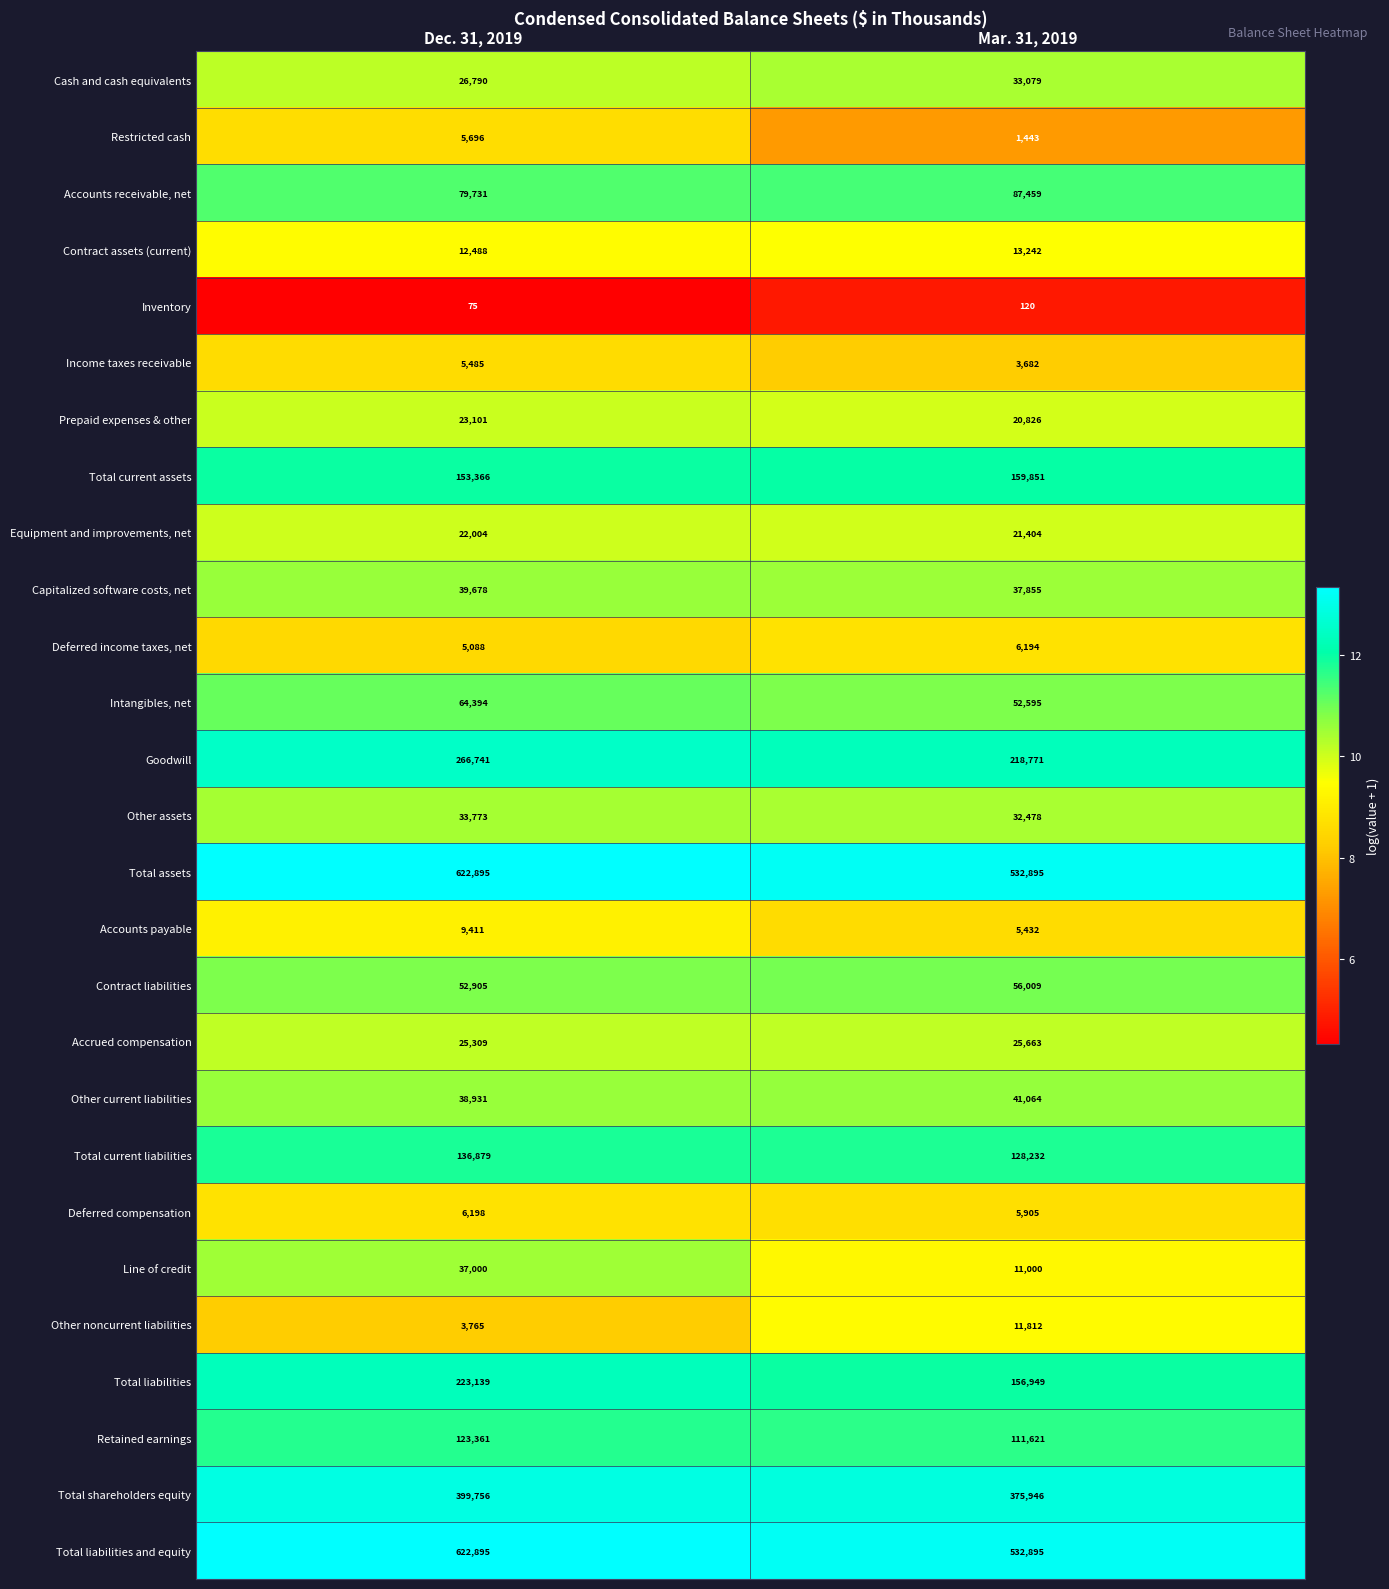

What is the total value across all series at Mar. 31, 2019?

2684422